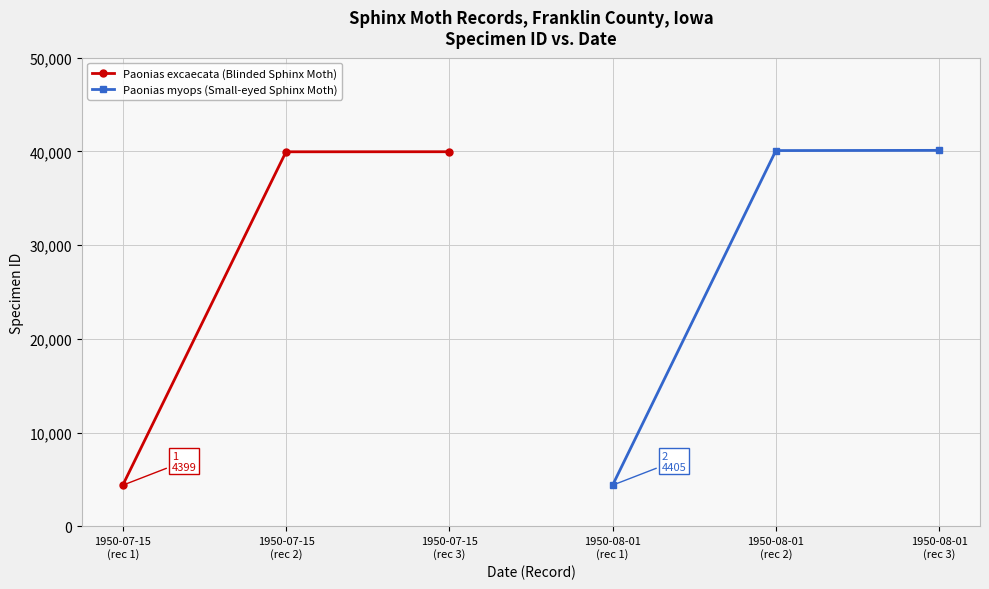

What is the value of the Paonias excaecata (Blinded Sphinx Moth) point at the 3rd from the left?

39970